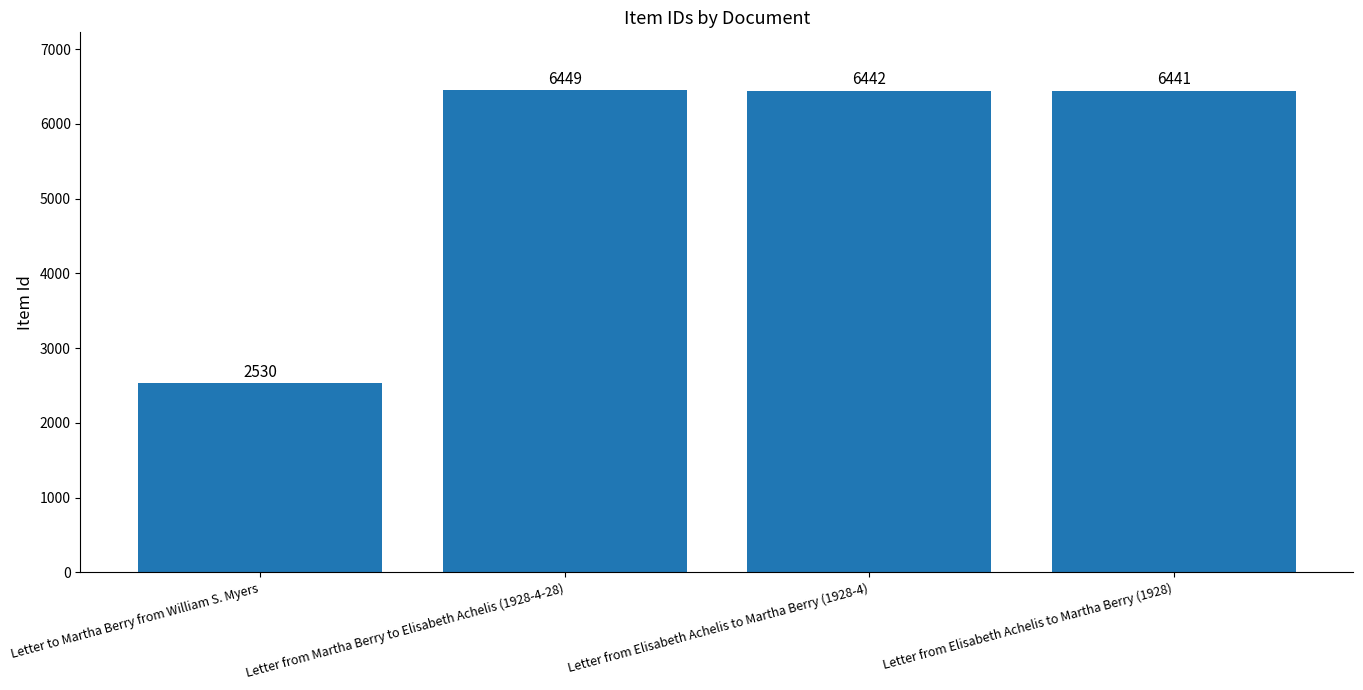

How many data points does each series have?

4